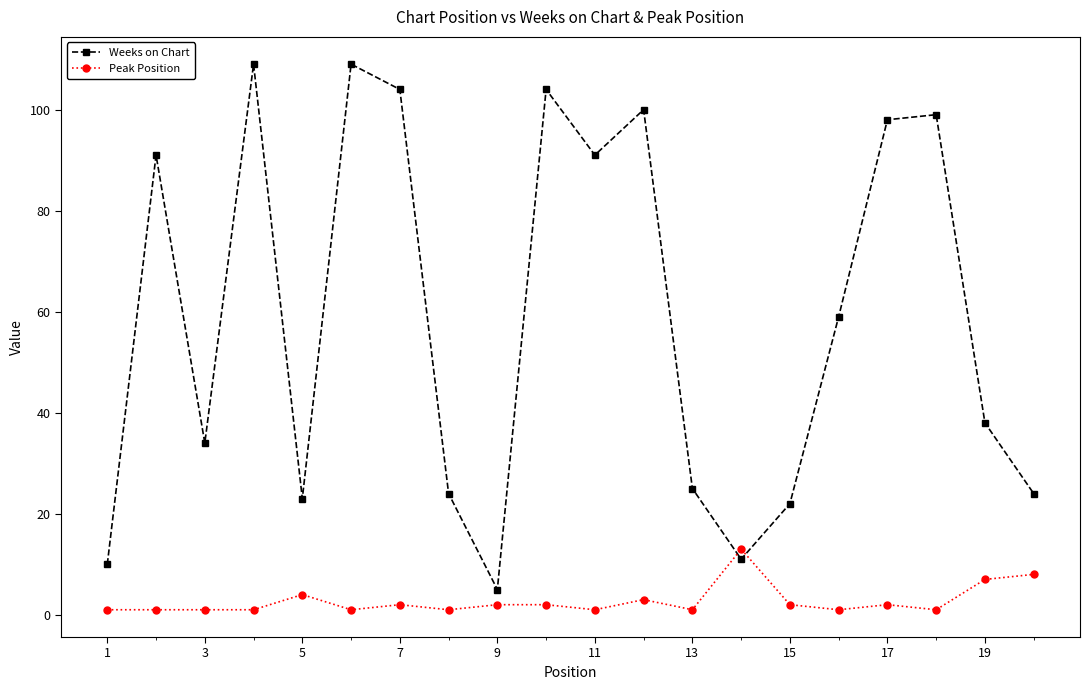

Which series has the largest range (max minus min)?

Weeks on Chart